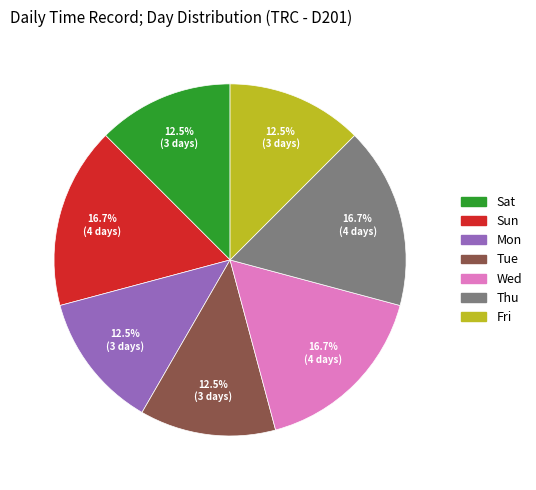

Does any single category account for the majority?

No